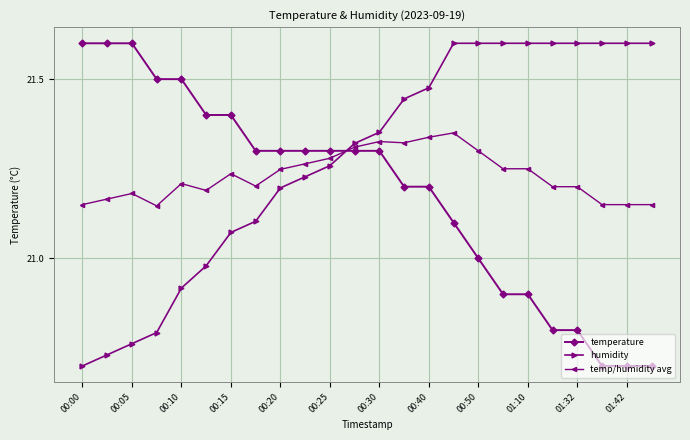

What is the difference between the maximum and minimum values in the temperature series?

0.9